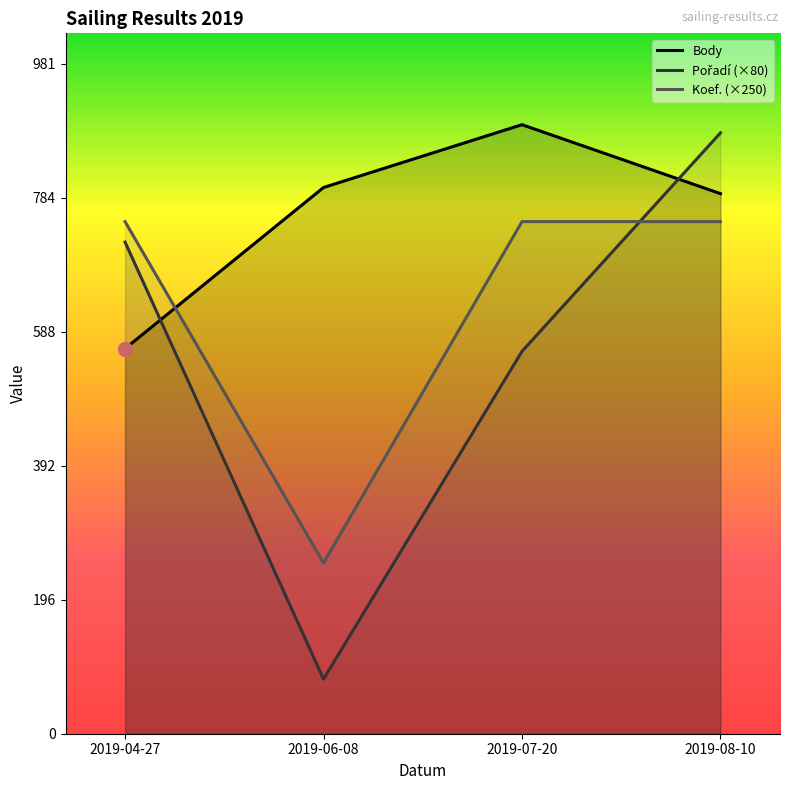

True or false: Body and Koef. cross at least once.

True